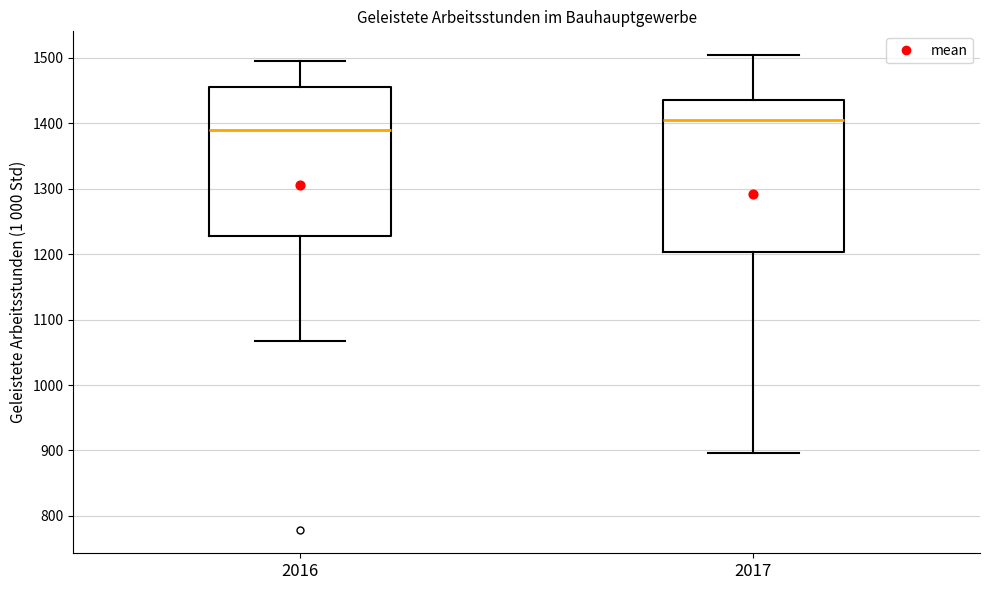

Reading left to right, read every box against the y-axis: the position of its median line, the range the box covers, and the ends of its whiskers. The values are not printed on the chart, so give them approximately, as read against the axis.

2016: median 1390, box 1230 to 1460, whiskers 1070 to 1490
2017: median 1400, box 1200 to 1440, whiskers 900 to 1500